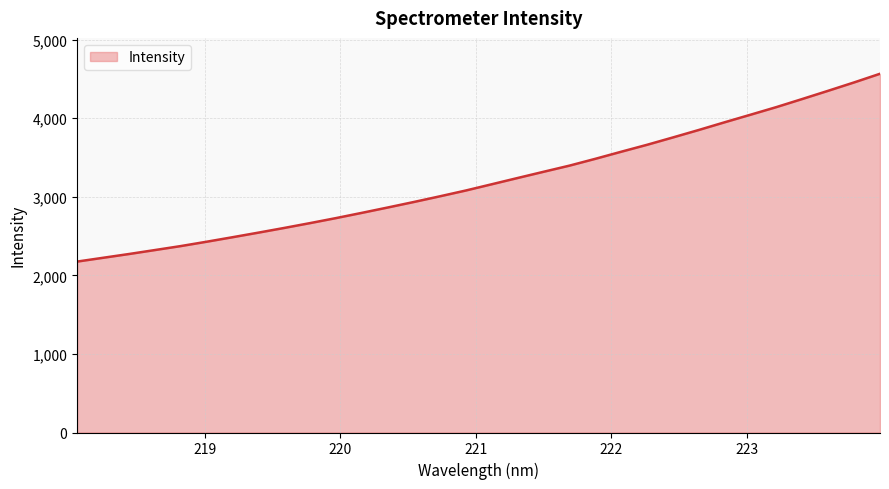

What is the maximum value shown in the chart?

4565.1